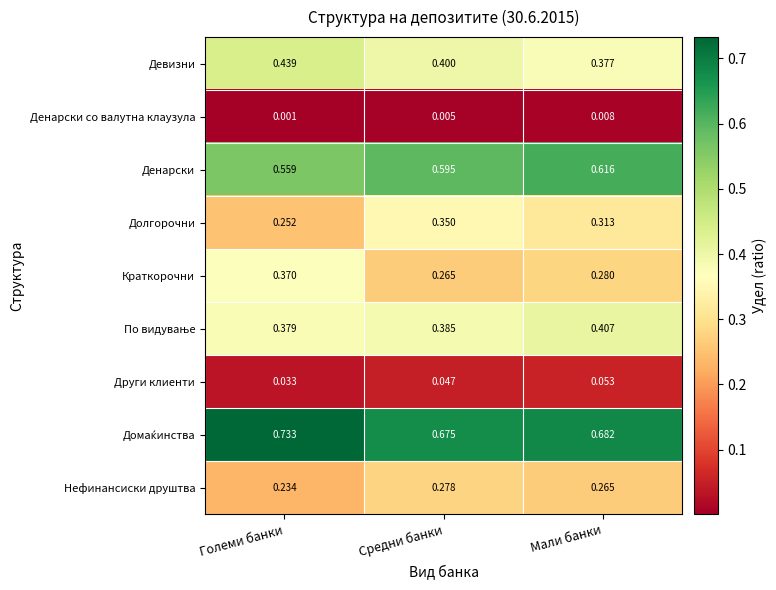

At which category is the sum across all series the highest?

Мали банки